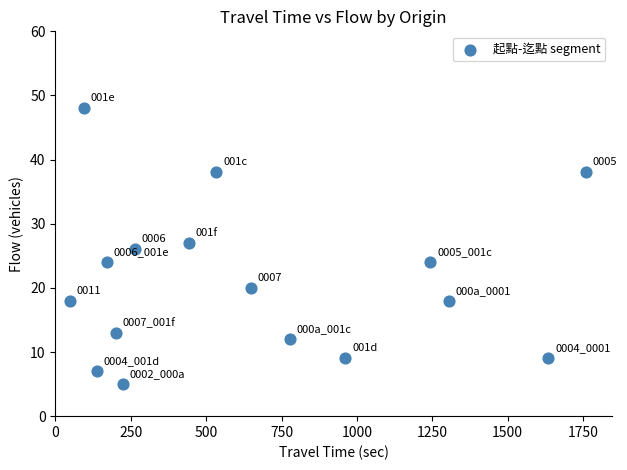

What is the range of Y values (max minus min)?

43